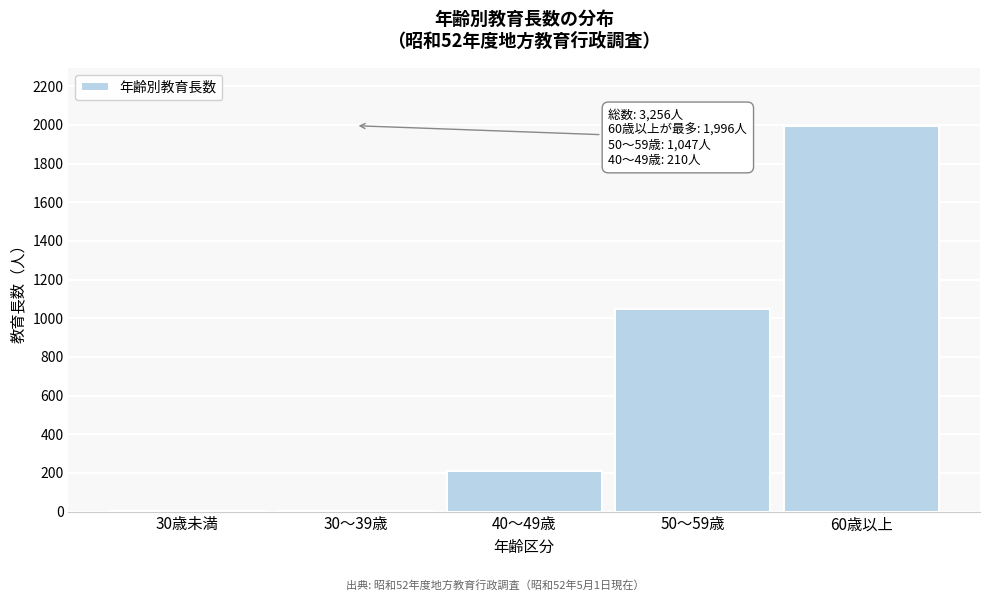

What is the sum of all values?

3256